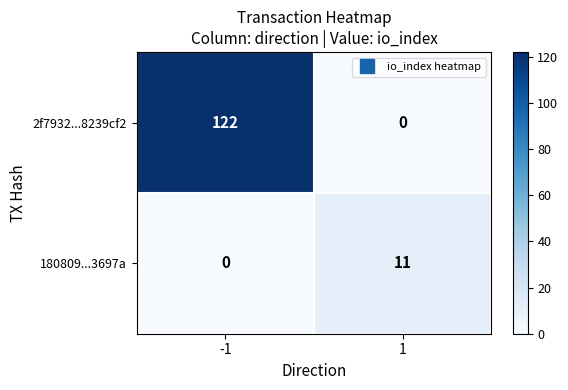

Which series changed the most between -1 and 1?

2f7932...8239cf2